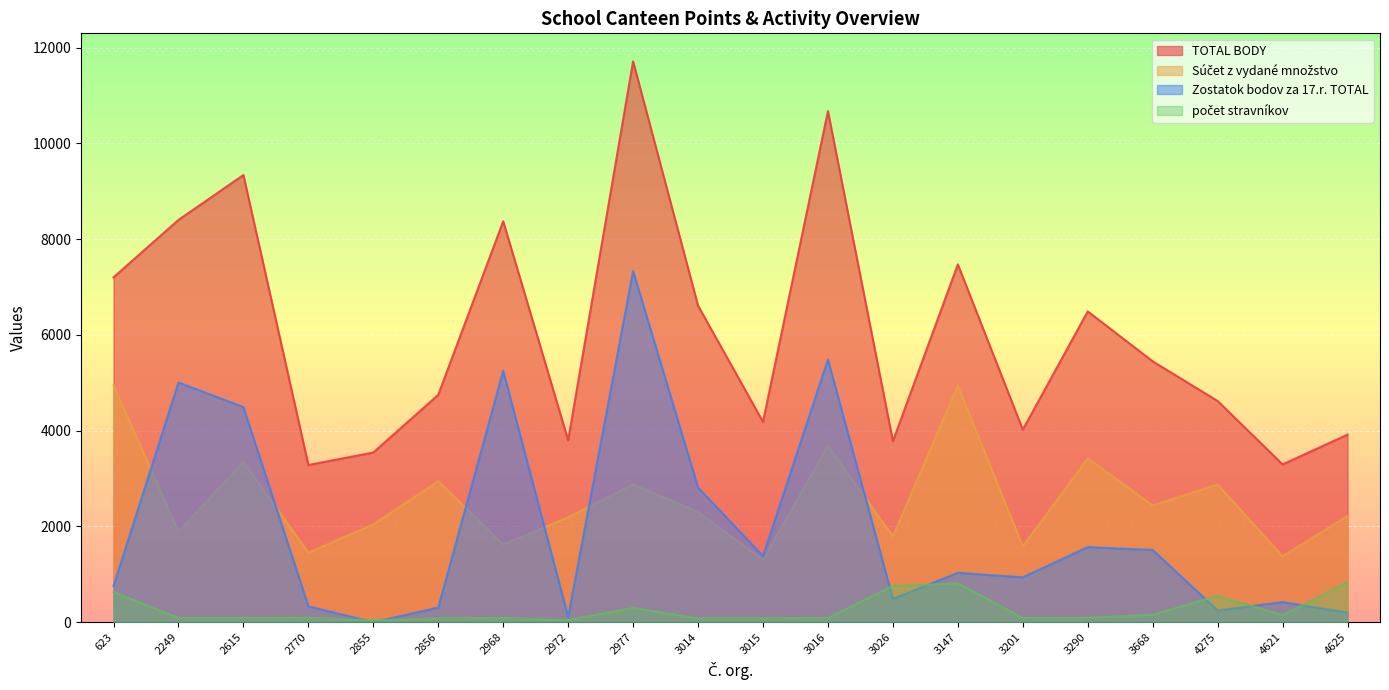

Reading left to right, what are all the values shown in this chart?

TOTAL BODY: 623=7204	2249=8404	2615=9341	2770=3284	2855=3544	2856=4750	2968=8376	2972=3800	2977=11715	3014=6612	3015=4184	3016=10676	3026=3780	3147=7475	3201=4021	3290=6492	3668=5449	4275=4620	4621=3296	4625=3918
Súčet z vydané množstvo: 623=4948	2249=1896	2615=3348	2770=1452	2855=2044	2856=2944	2968=1624	2972=2190	2977=2880	3014=2300	3015=1304	3016=3688	3026=1792	3147=4944	3201=1584	3290=3424	3668=2440	4275=2876	4621=1376	4625=2220
Zostatok bodov za 17.r. TOTAL: 623=756	2249=5008	2615=4493	2770=332	2855=0	2856=306	2968=5252	2972=110	2977=7335	3014=2812	3015=1380	3016=5488	3026=488	3147=1031	3201=937	3290=1568	3668=1509	4275=244	4621=420	4625=198
počet stravníkov: 623=630	2249=88	2615=89	2770=94	2855=40	2856=80	2968=86	2972=46	2977=300	3014=80	3015=80	3016=88	3026=760	3147=810	3201=89	3290=90	3668=155	4275=550	4621=148	4625=840